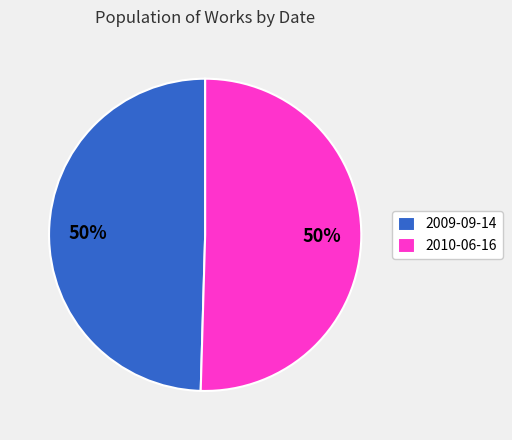

Approximately how many times larger is the value at 2009-09-14 compared to 2010-06-16?

1.0